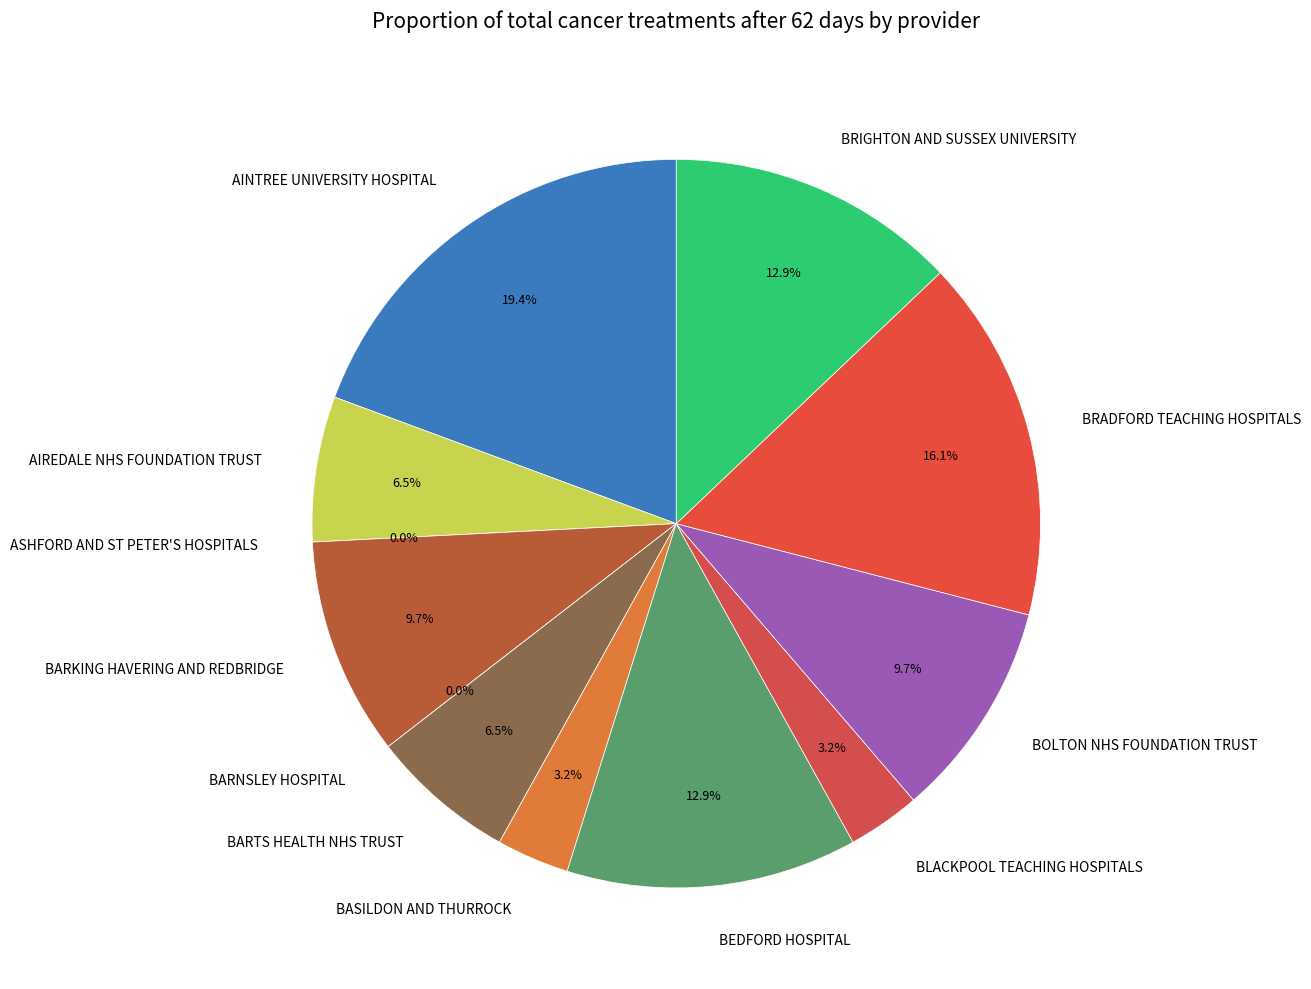

Which slice is the smallest?

ASHFORD AND ST PETER'S HOSPITALS